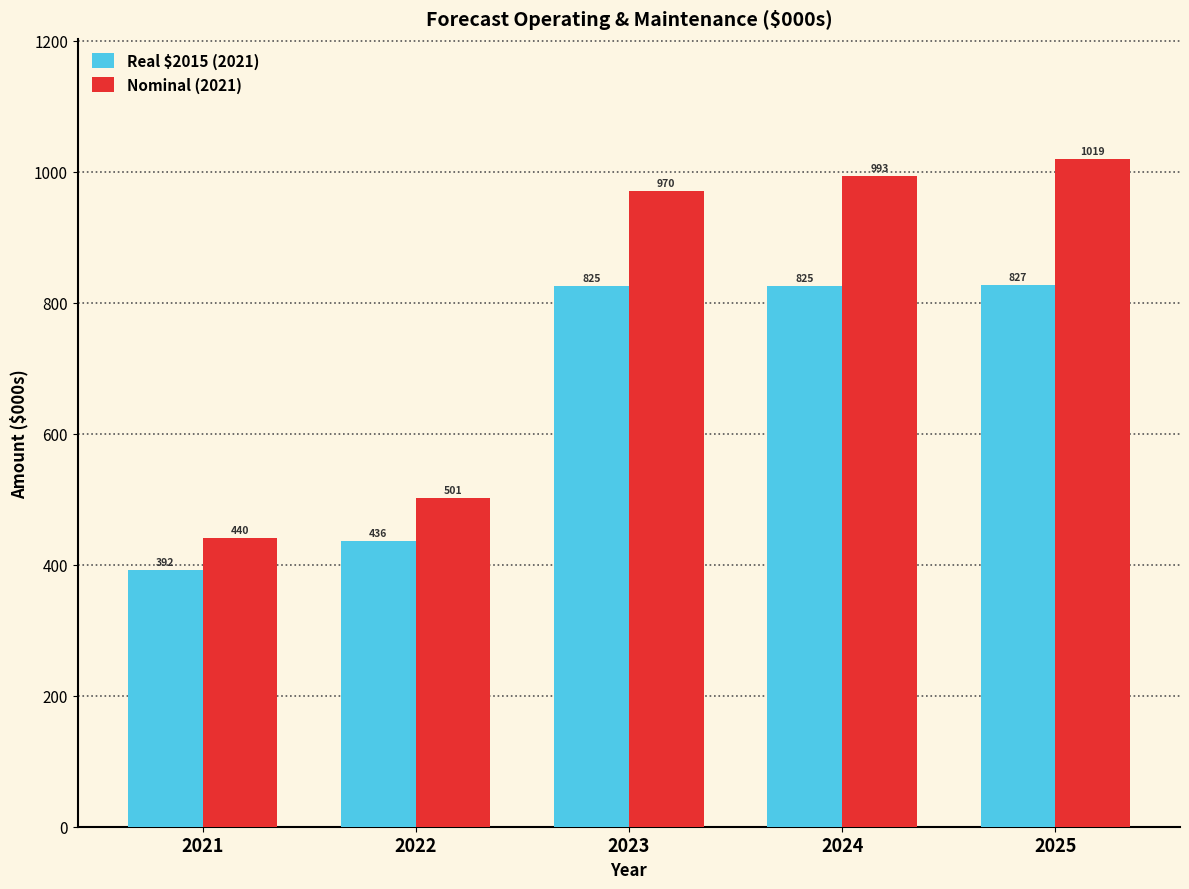

How many groups of bars are there?

5